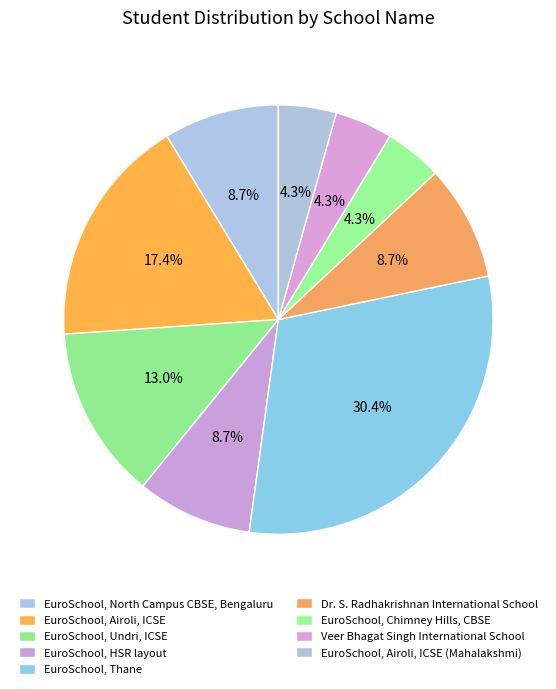

To the nearest percent, what is the average slice percentage?

11%